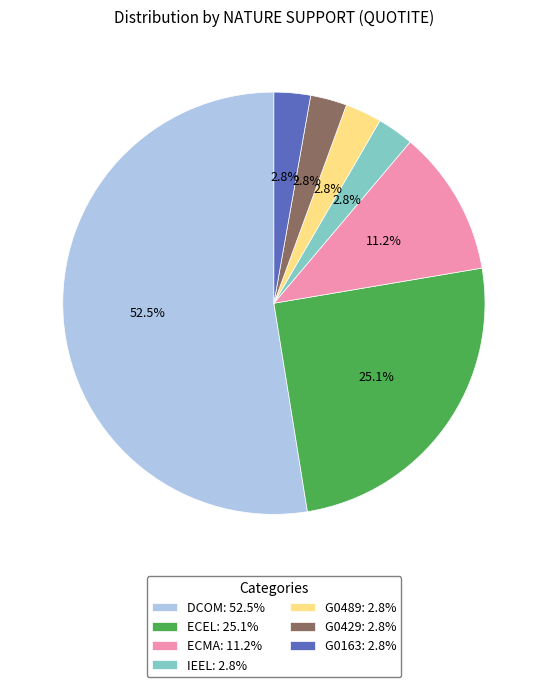

To the nearest percent, what percentage of the pie is IEEL?

3%